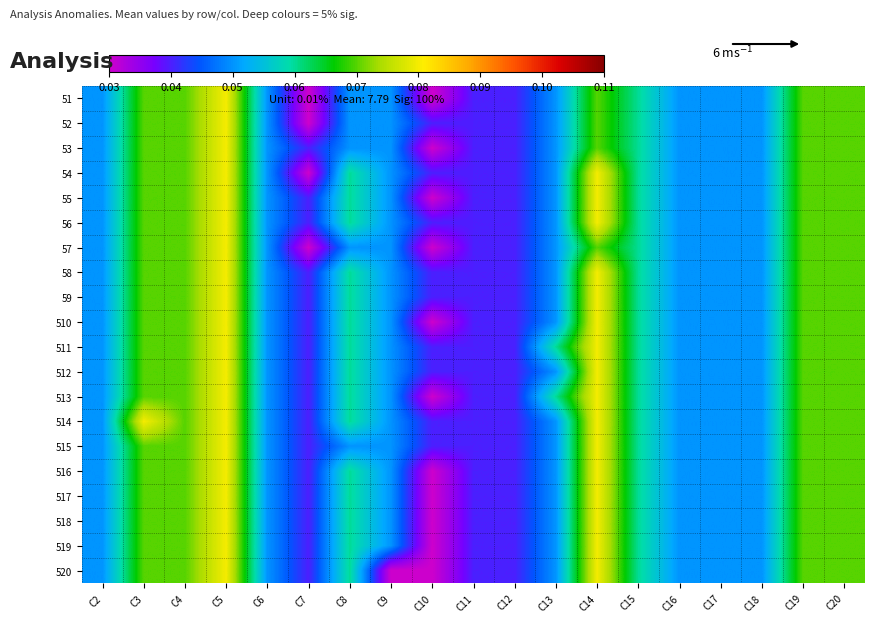

Which has a higher value, C14 or C18?

C14